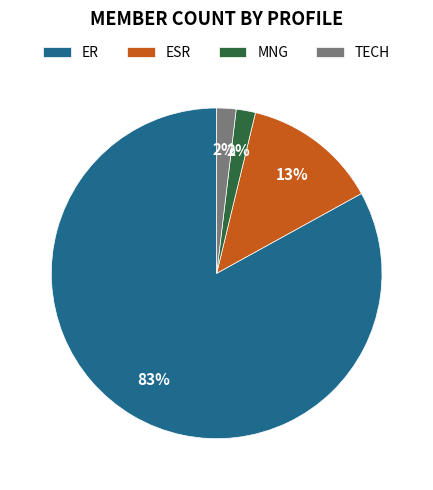

Between ESR and MNG, which is larger?

ESR